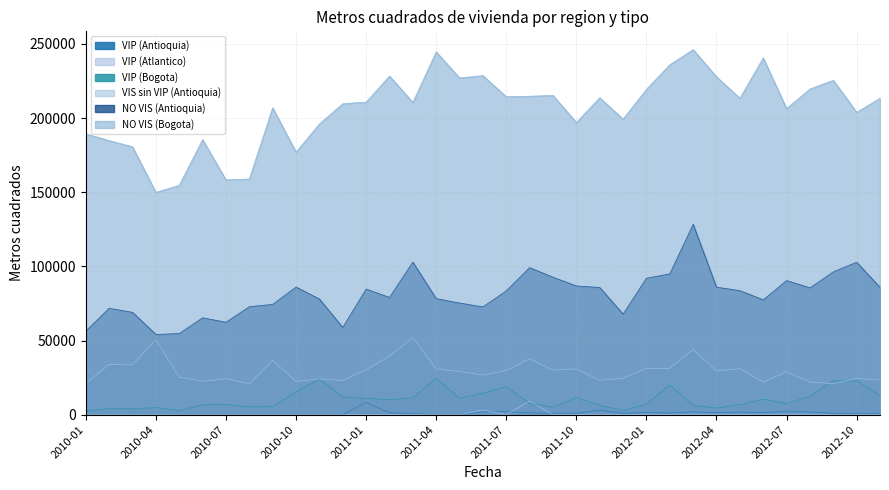

Rank the series at 2012-01 from lowest to highest value.

VIP (Atlantico), VIP (Antioquia), VIP (Bogota), VIS sin VIP (Antioquia), NO VIS (Antioquia), NO VIS (Bogota)